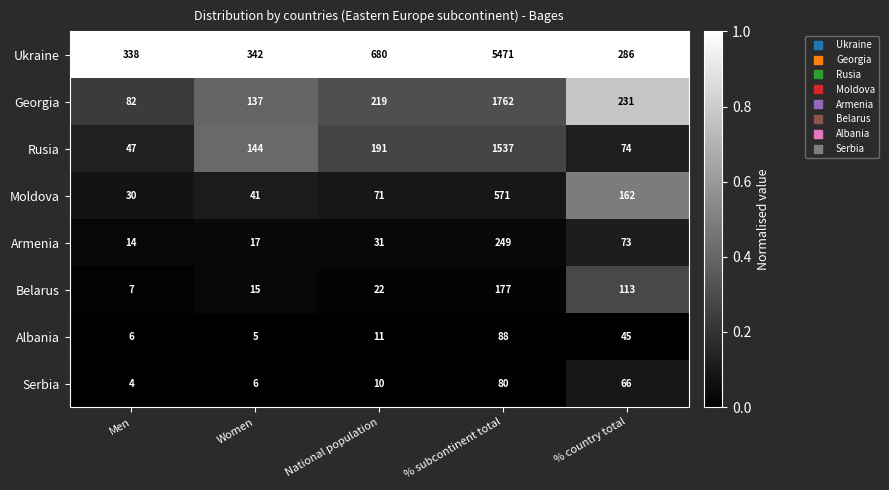

What is the sum of the Armenia values at Men and % country total?

87